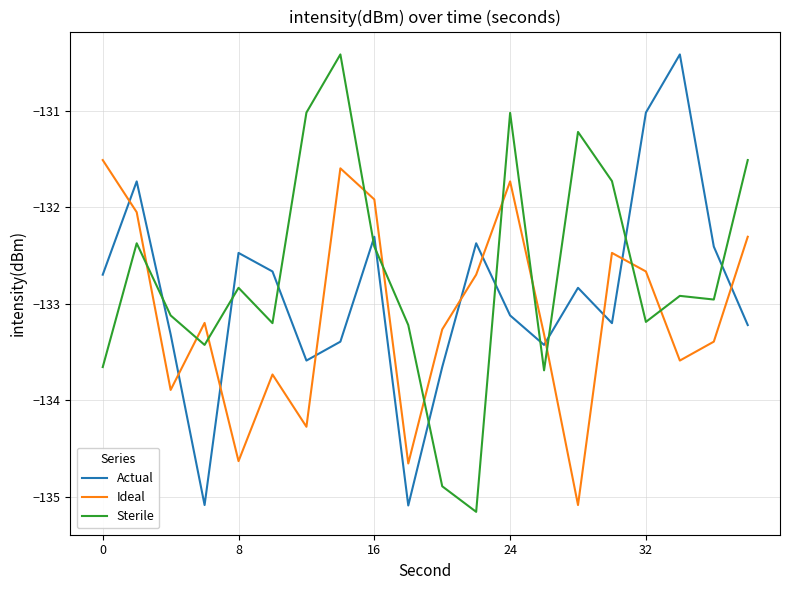

Does the chart display data point markers on the line(s)?

No